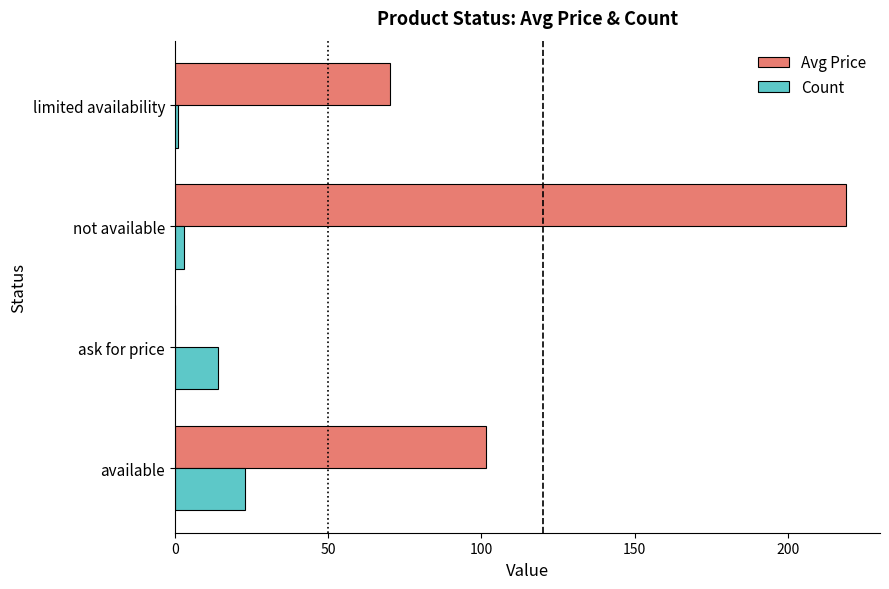

At which category does the chart reach its peak across all series?

not available